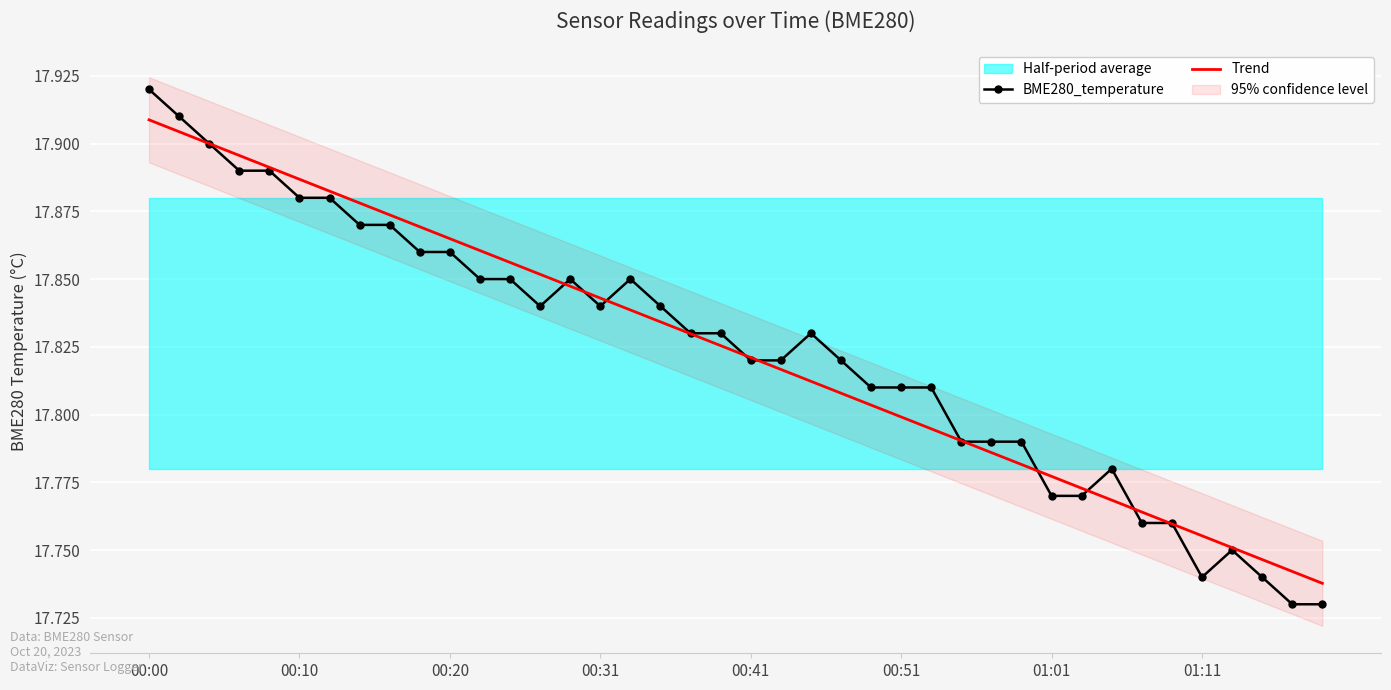

True or false: BME280_temperature has a value of 30.6 at 00:10.

False